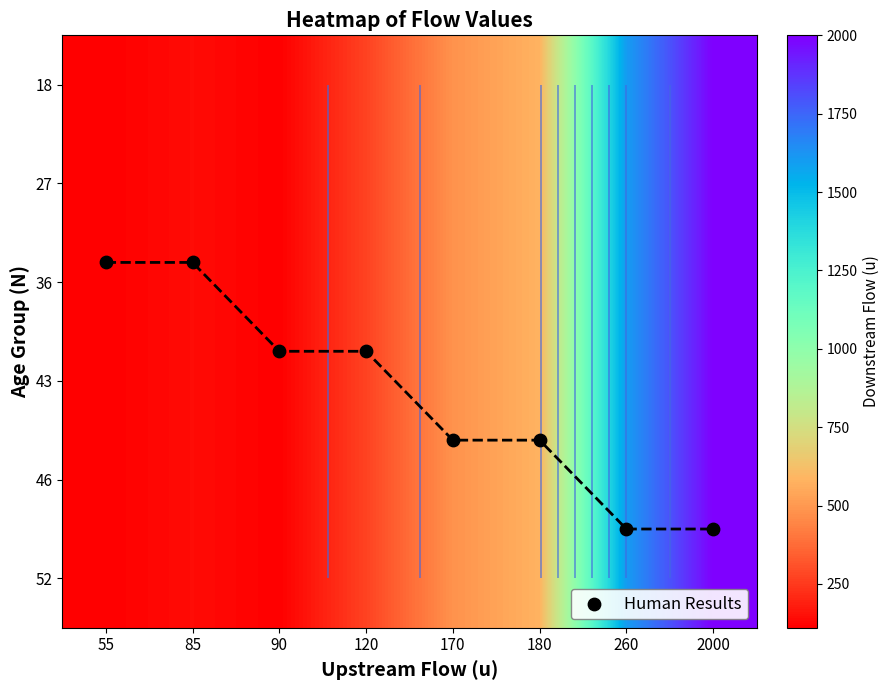

List the labels in order of 27 value, largest first.

2000, 260, 180, 170, 120, 85, 55, 90